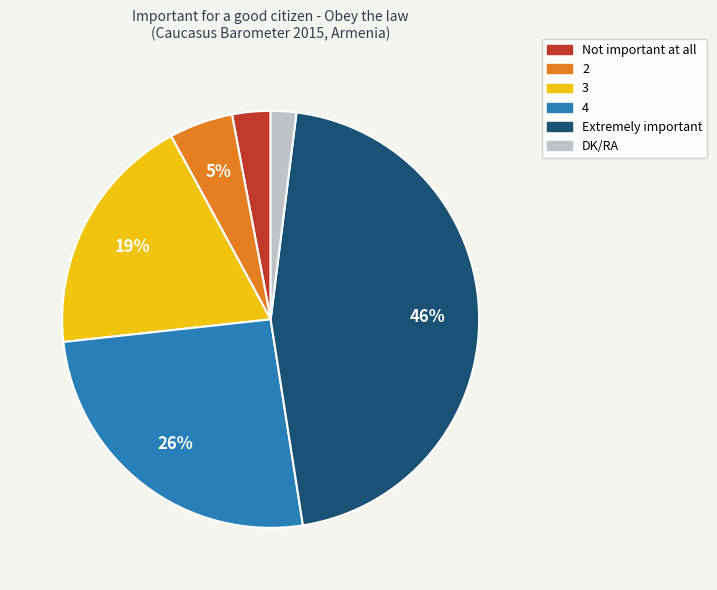

Is 3 the majority of the pie?

No